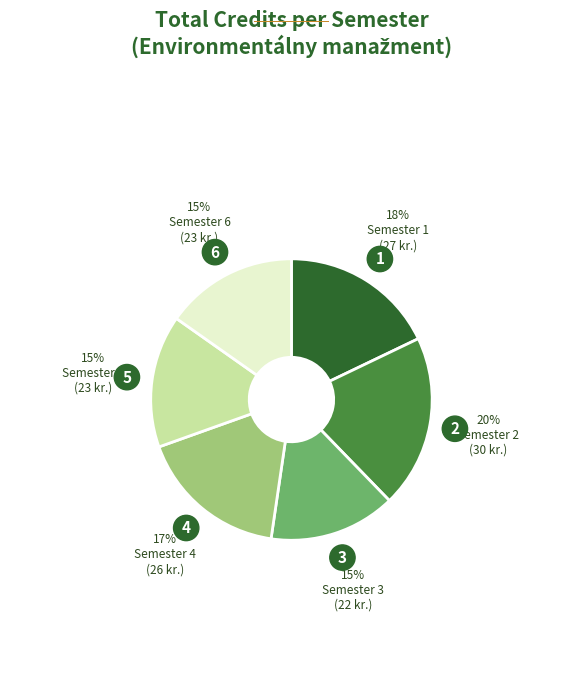

Which category has the smallest portion of the pie?

Semester 3